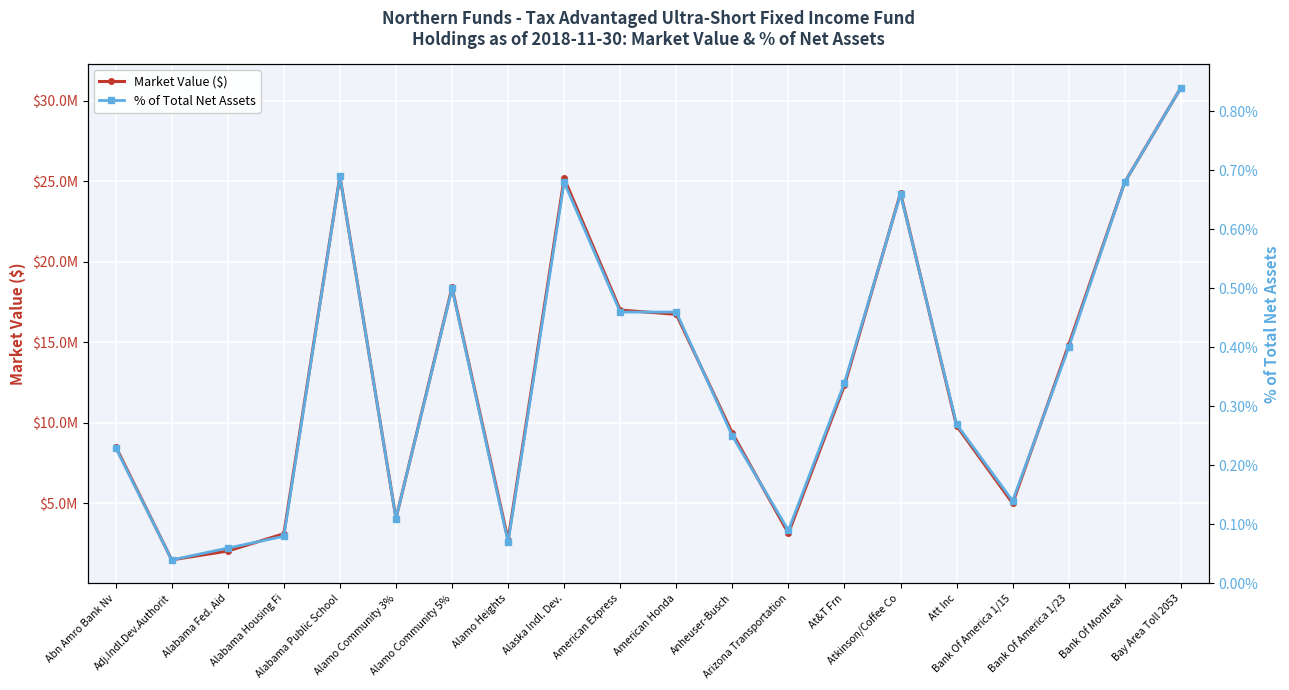

Where does the Market Value ($) series first go above 12319412?

Alabama Public School